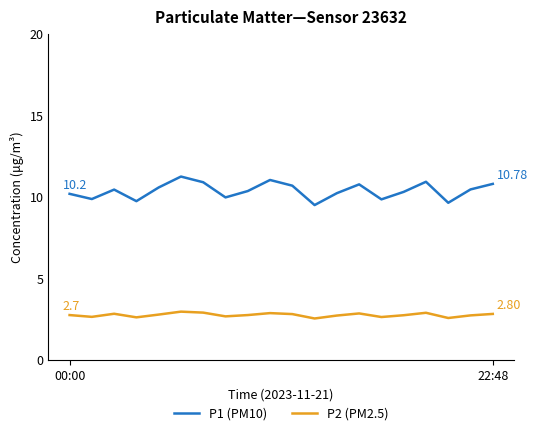

What is the difference between the maximum and minimum values in the P2 (PM2.5) series?

0.4